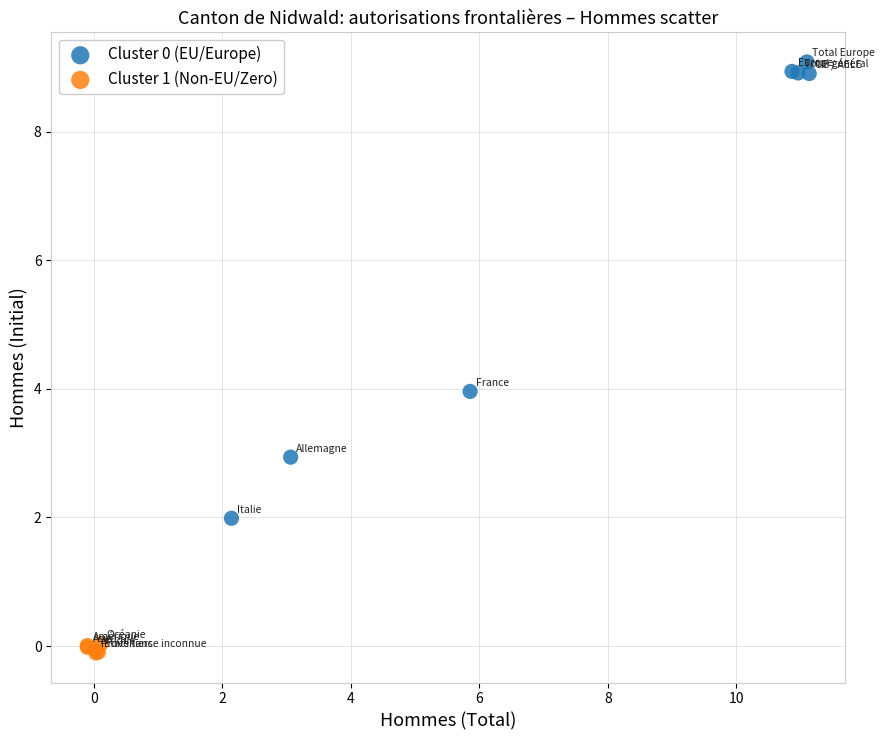

Which series contains the lowest Y value?

Cluster 1 (Non-EU/Zero)